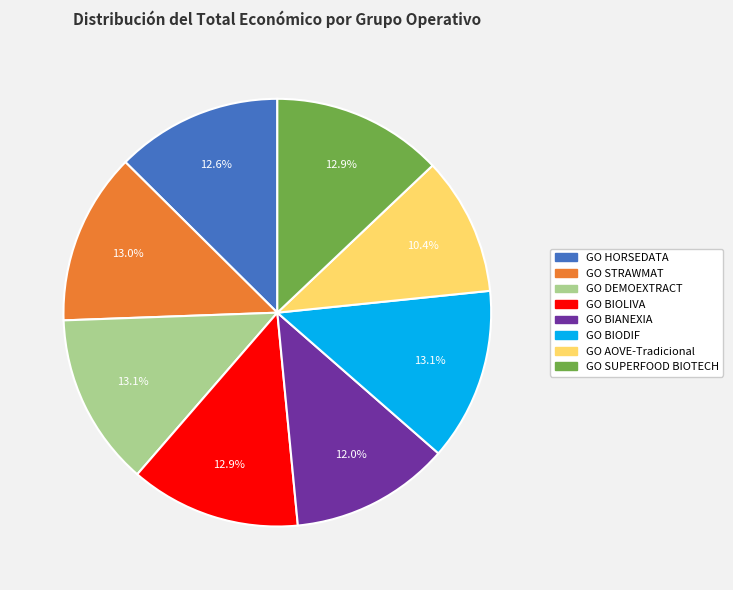

Does any single category account for the majority?

No